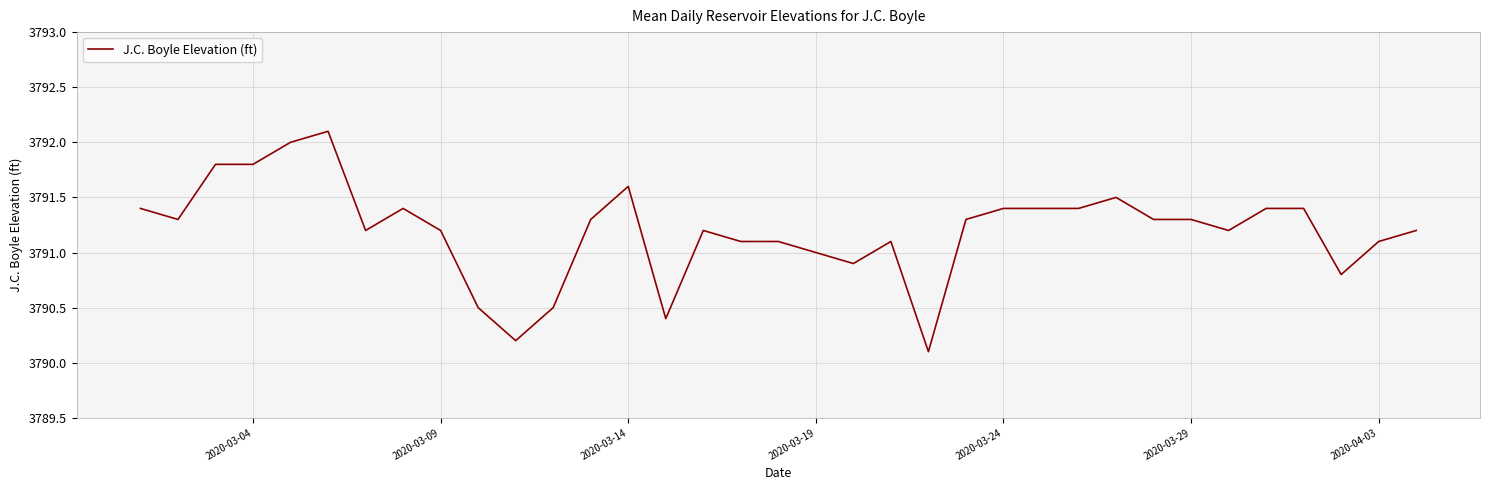

What is the minimum value shown in the chart?

3790.1